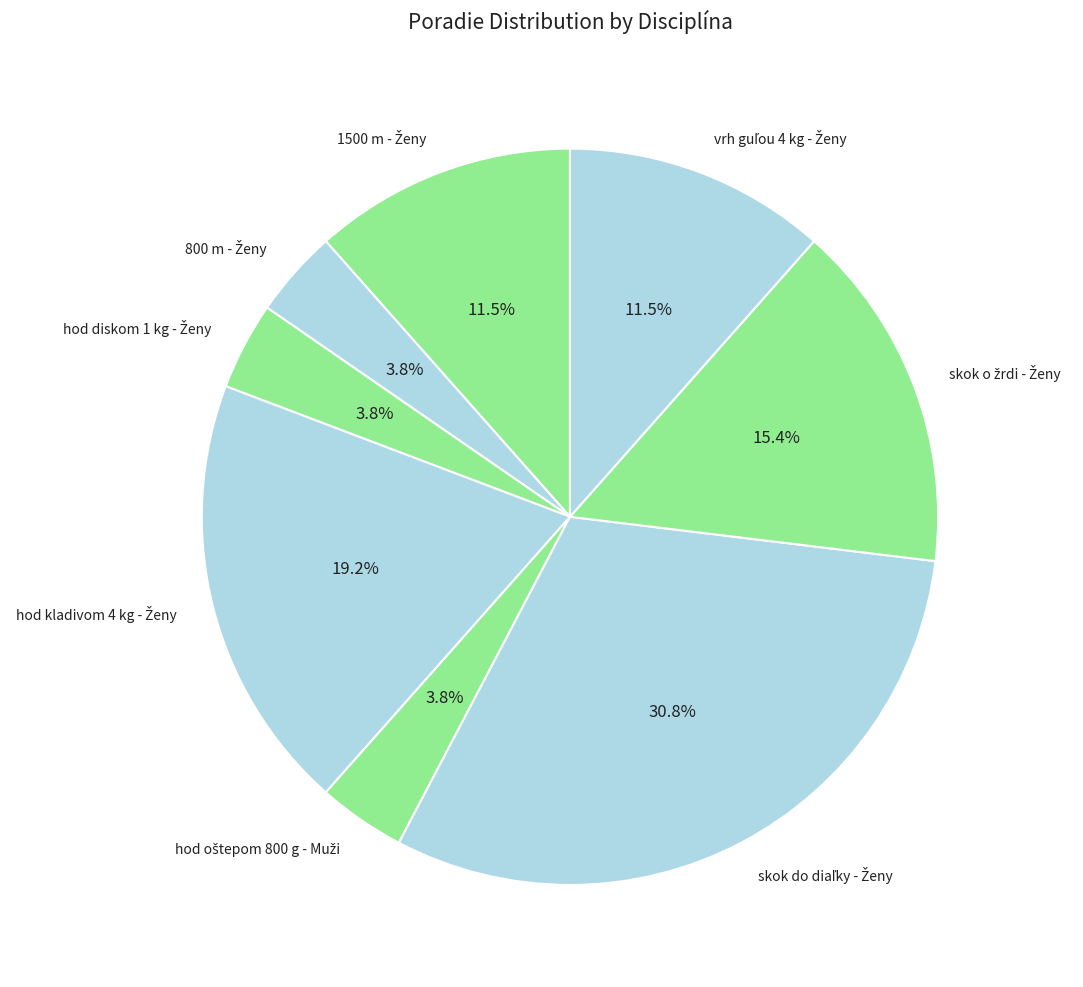

Is there a majority slice in this chart?

No